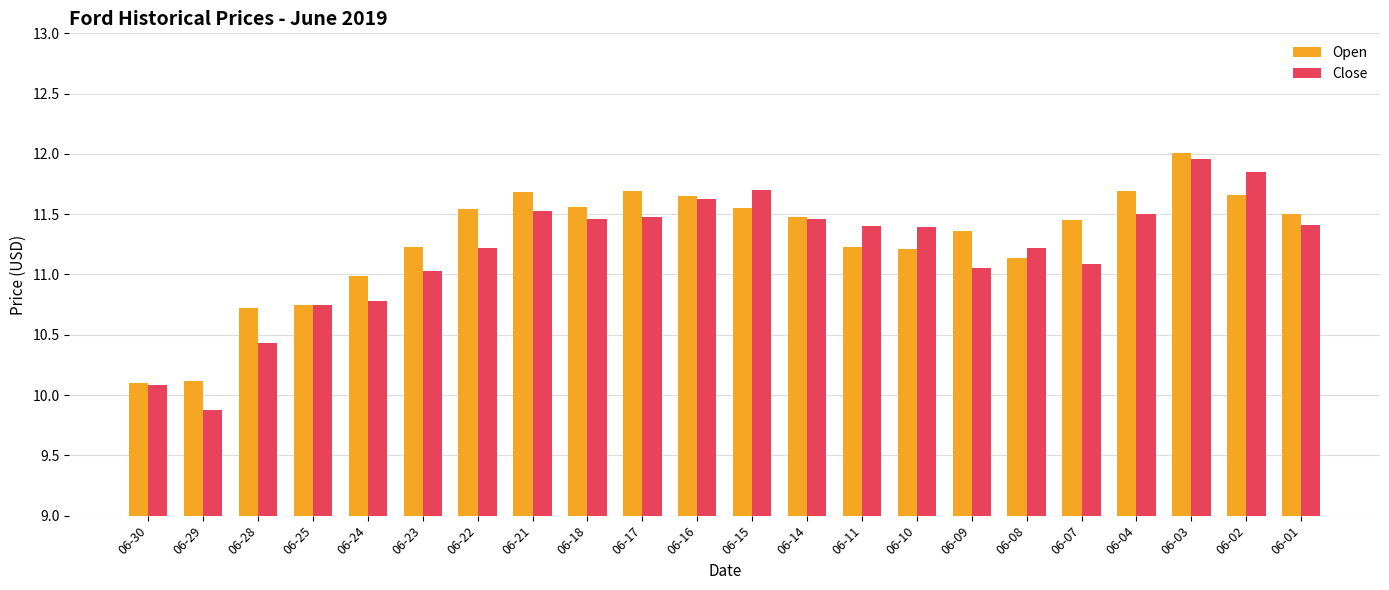

What is the average value of the Close series?

11.2